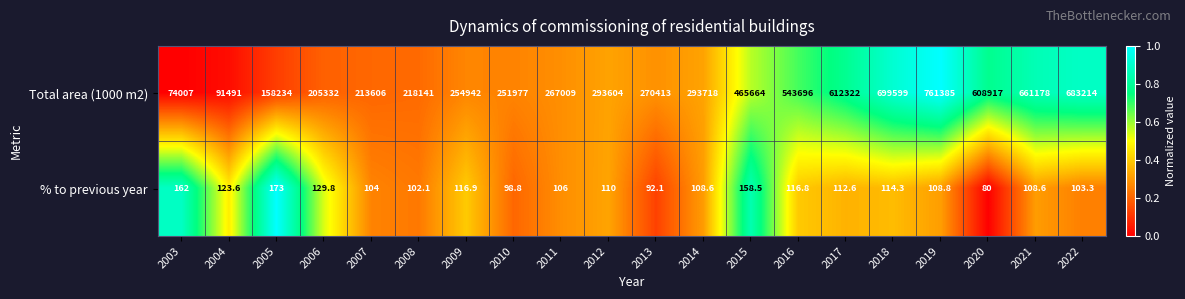

Read the Total area (1000 m2) value at 2021.

661178.0